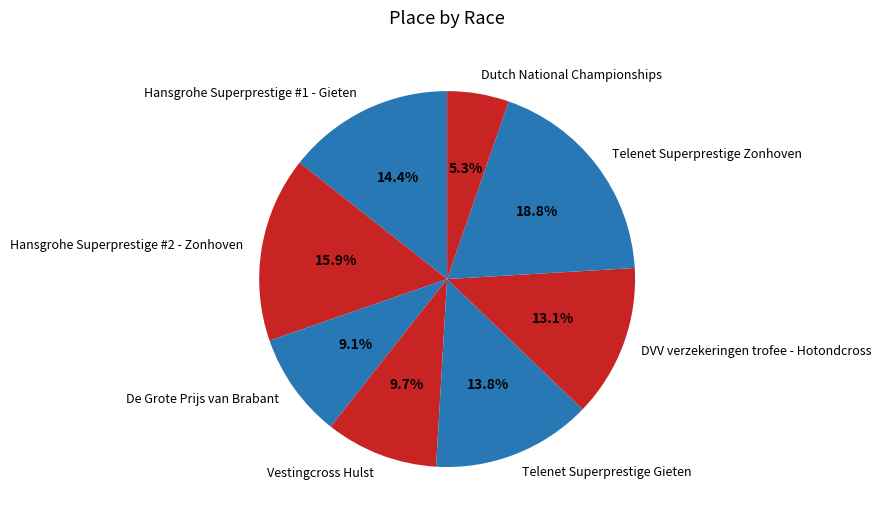

To the nearest percent, what is the combined percentage of De Grote Prijs van Brabant and Telenet Superprestige Zonhoven?

28%